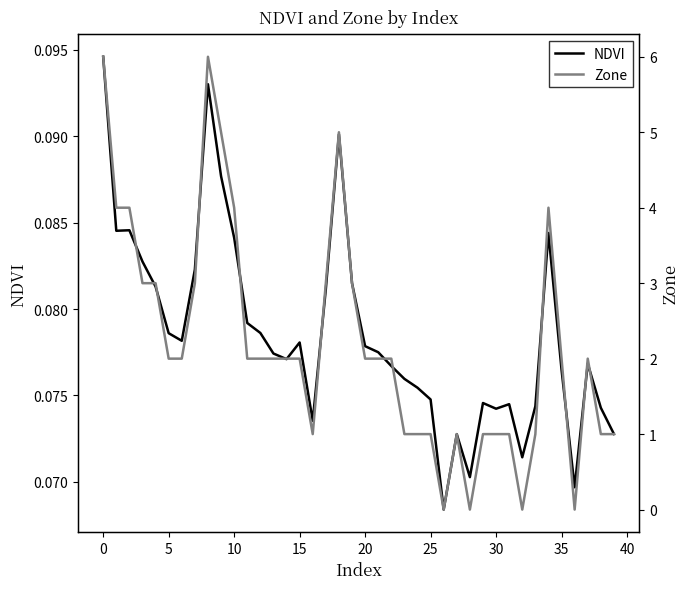

What is the value of the NDVI point at the 29th from the left?

0.1